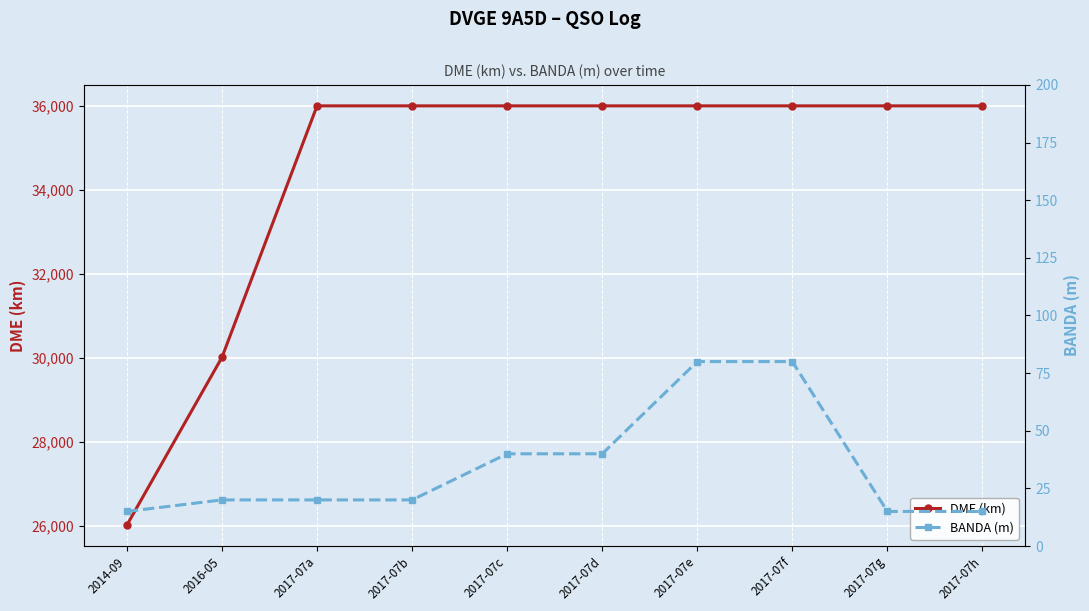

Read the BANDA (m) value at 2014-09, to the nearest 10.

20